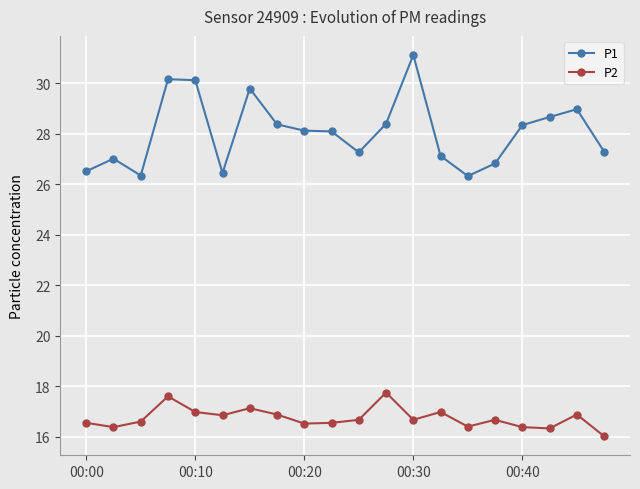

What is the minimum value for P2?

16.0